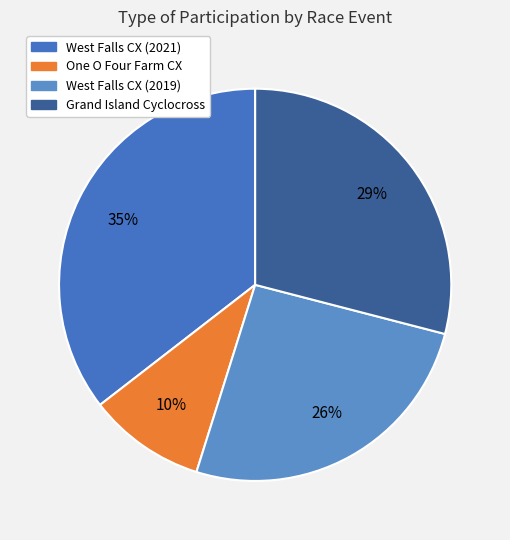

Is there a majority slice in this chart?

No